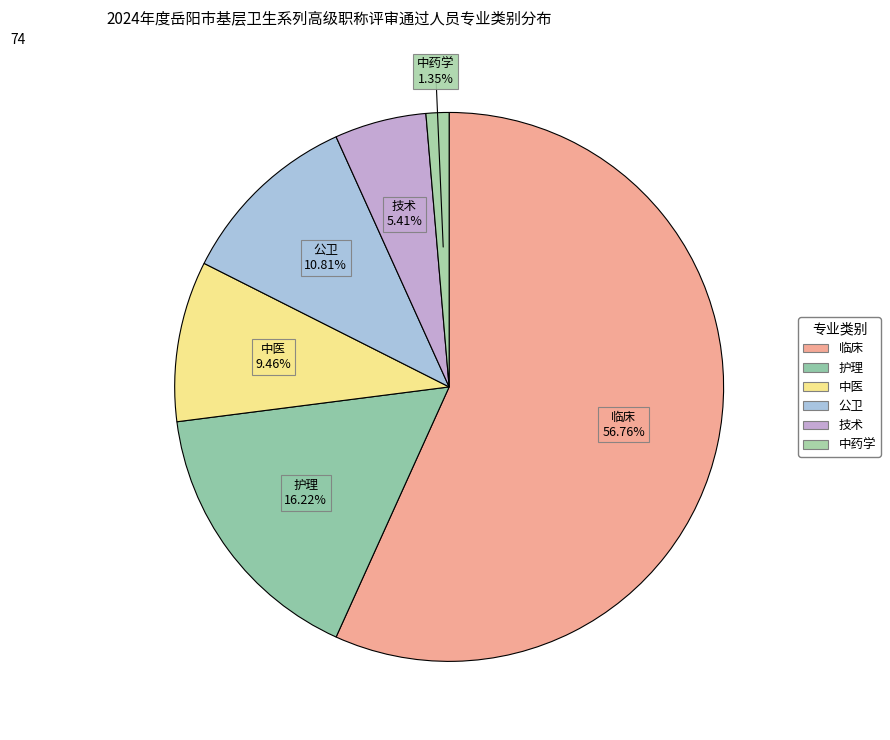

How many segments does this pie chart have?

6